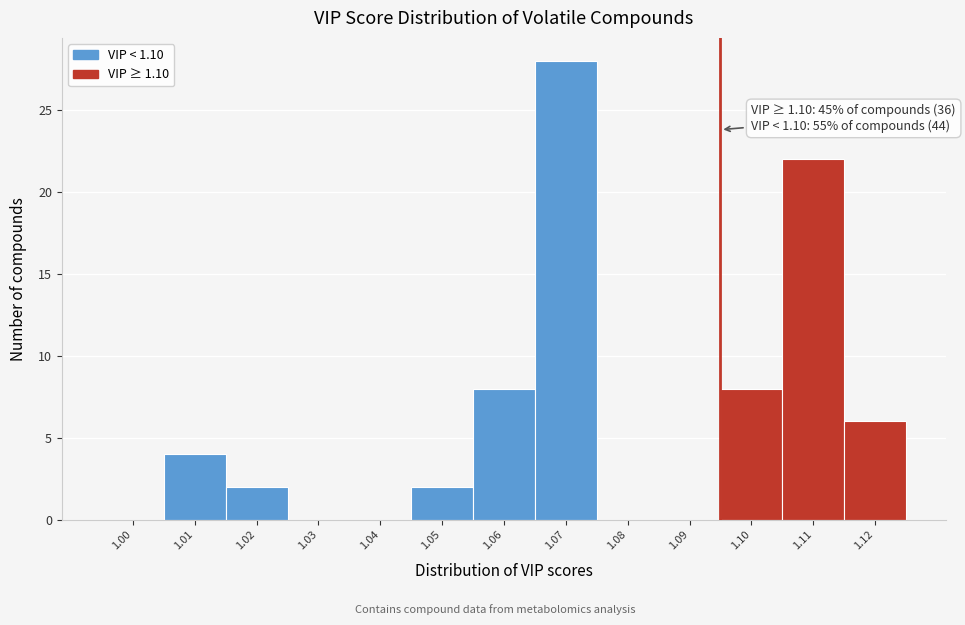

Reading left to right, transcribe all the data shown in this chart.

1.00=0	1.01=4	1.02=2	1.03=0	1.04=0	1.05=2	1.06=8	1.07=28	1.08=0	1.09=0	1.10=8	1.11=22	1.12=6